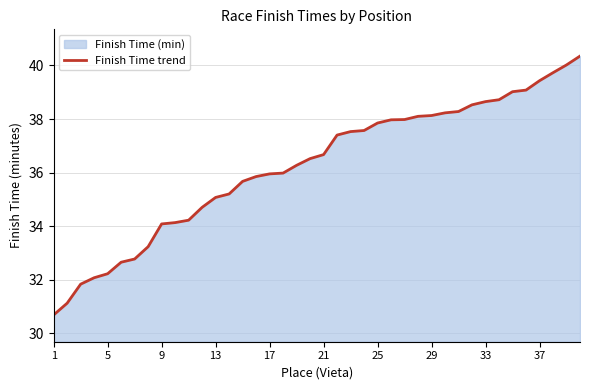

True or false: the data shows 38.6 at 33.

True